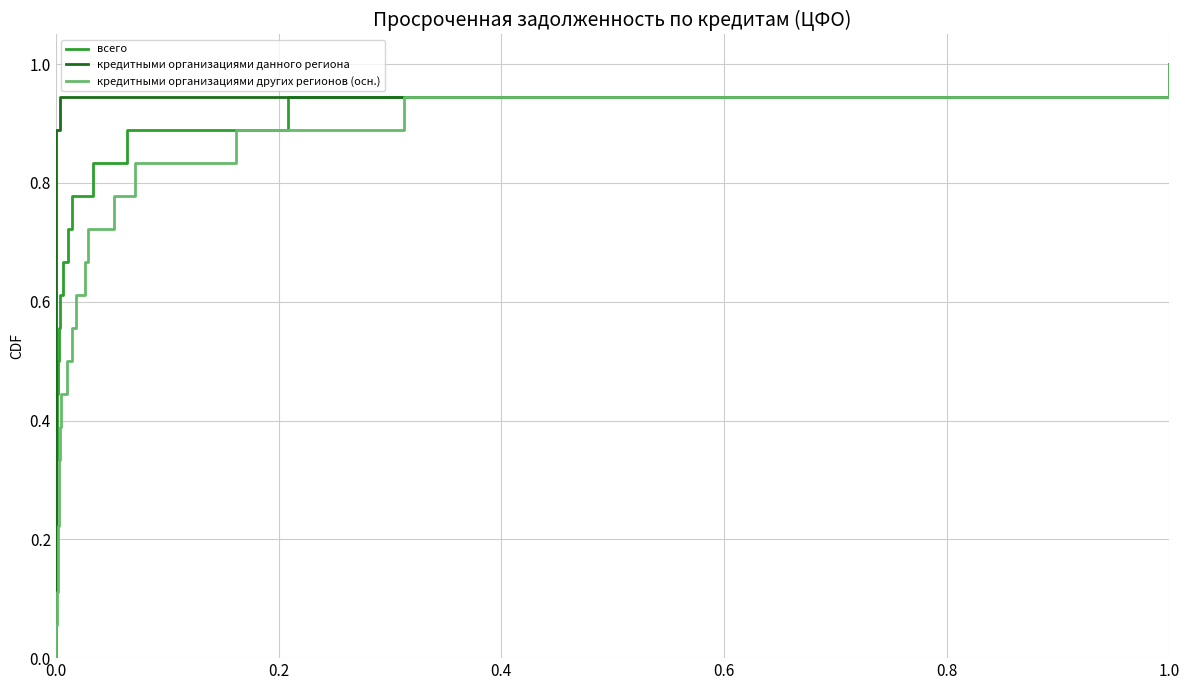

True or false: кредитными организациями данного региона has more than 1 points higher than both neighbors.

False